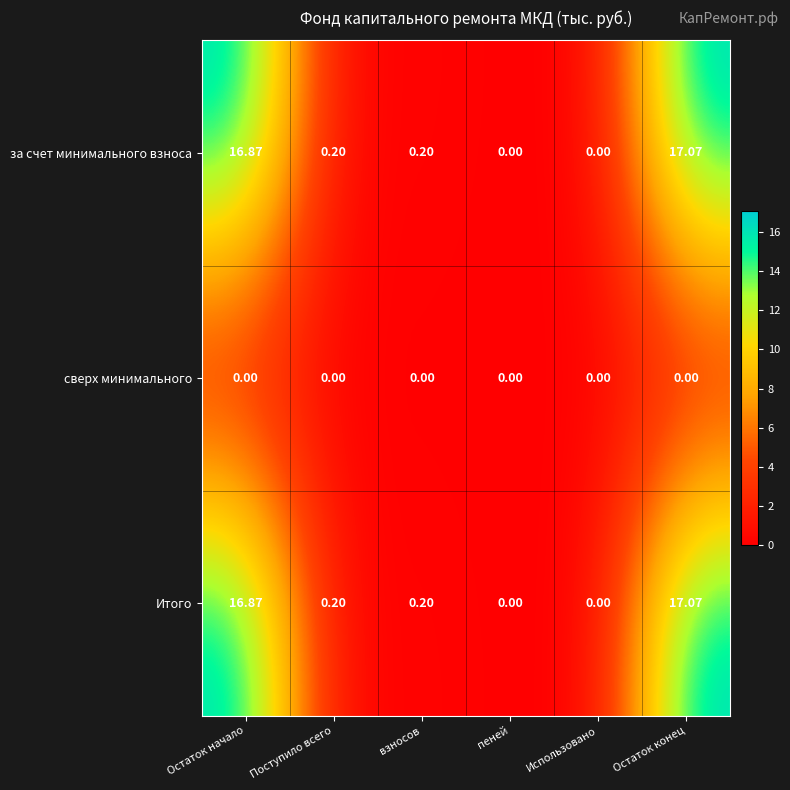

Which label corresponds to the largest value in the chart?

Остаток конец